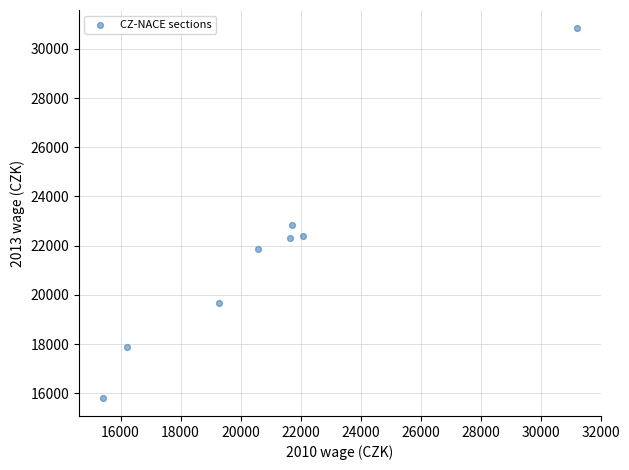

What is the average Y value?

21697.8